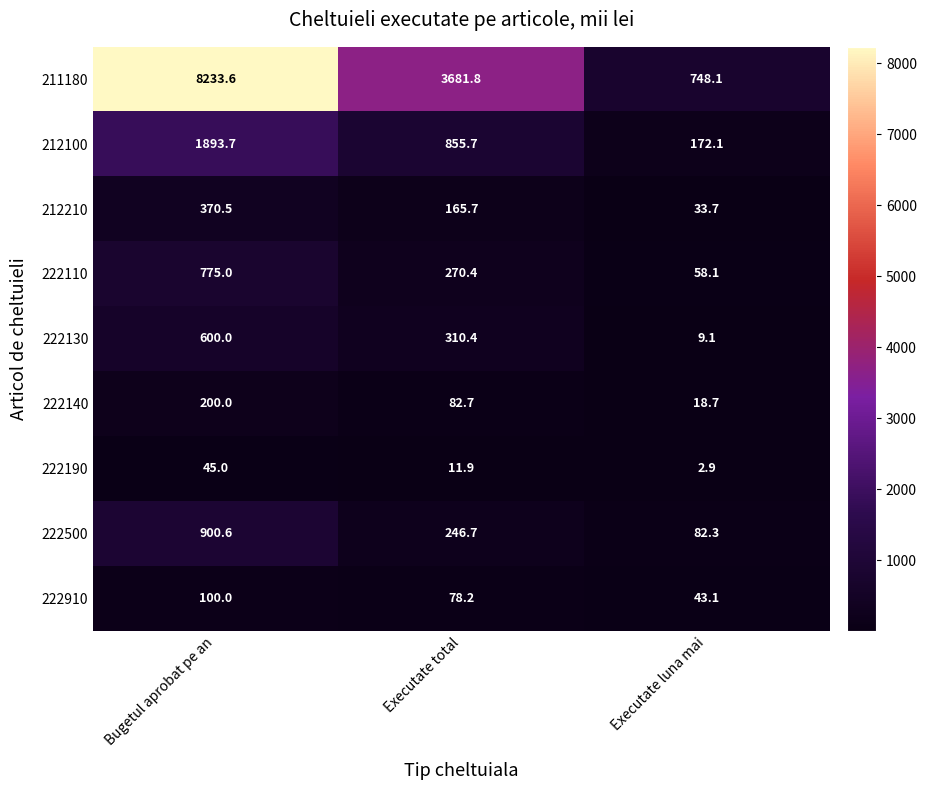

At which category is the sum across all series the highest?

Bugetul aprobat pe an